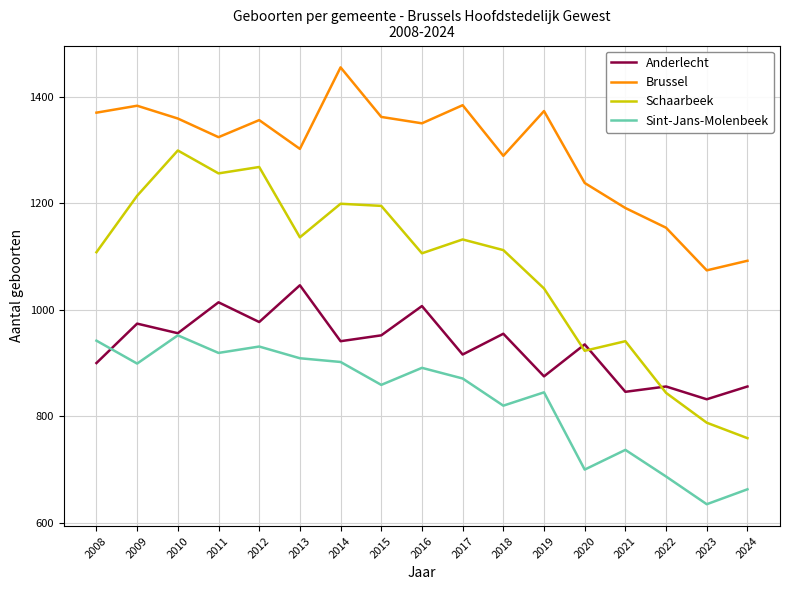

Which series has the widest spread of values?

Schaarbeek